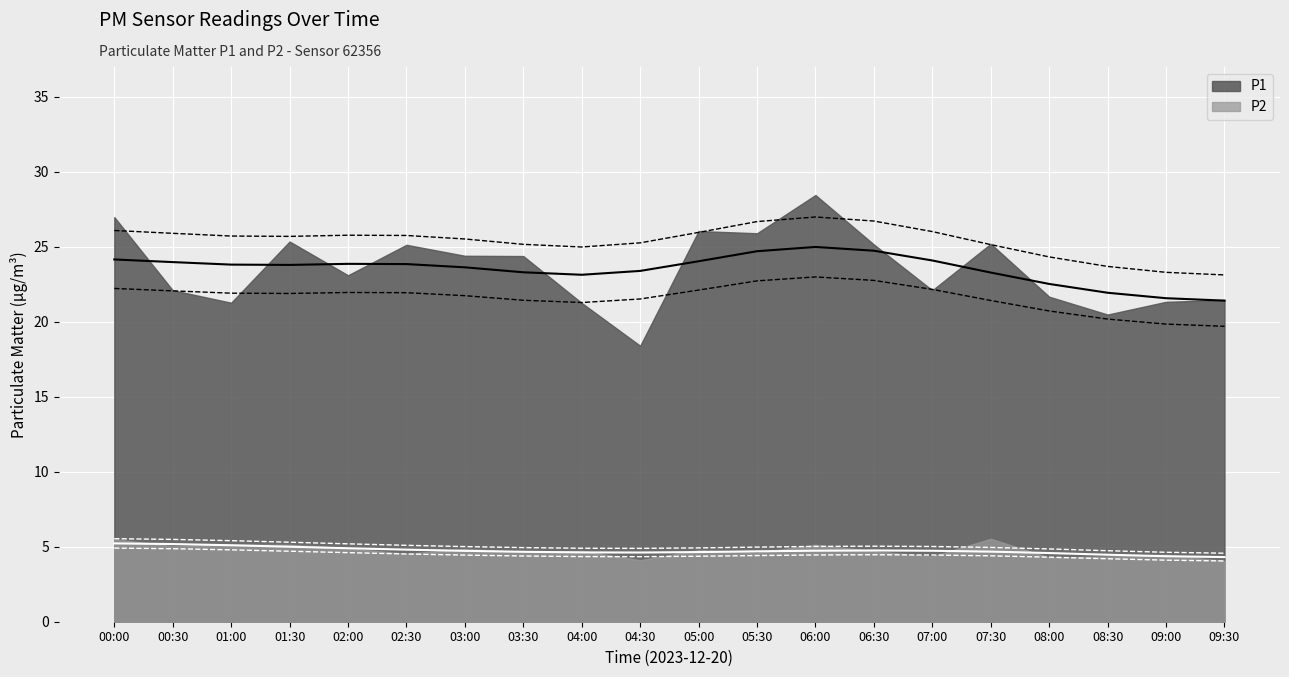

True or false: P1 and P2 cross at least once.

False